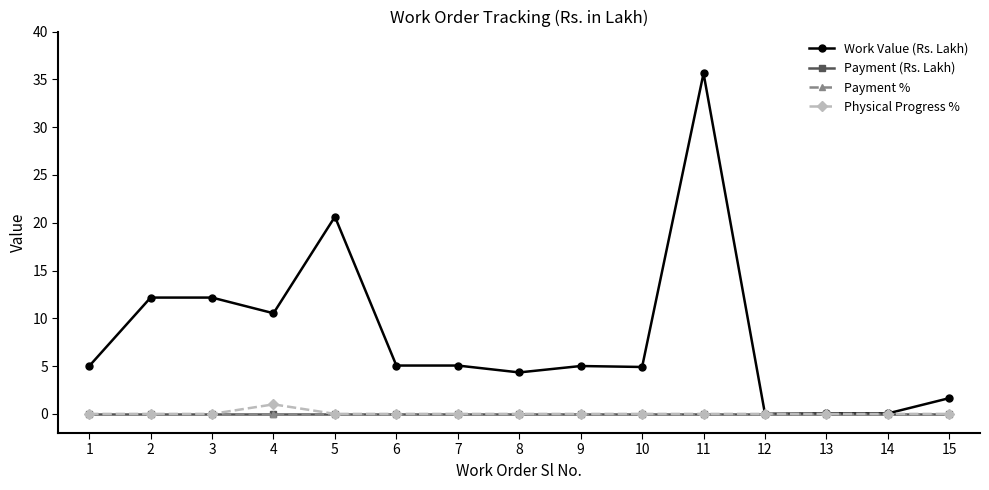

Does the chart have visible grid lines?

No